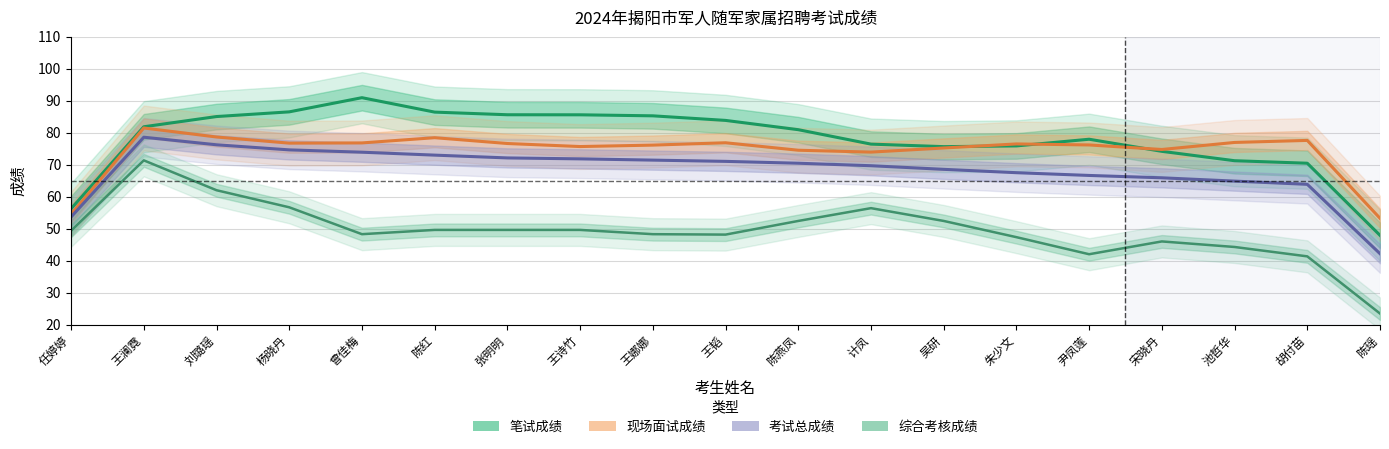

What is the difference between the second highest and minimum values in the 现场面试成绩 series?

25.4